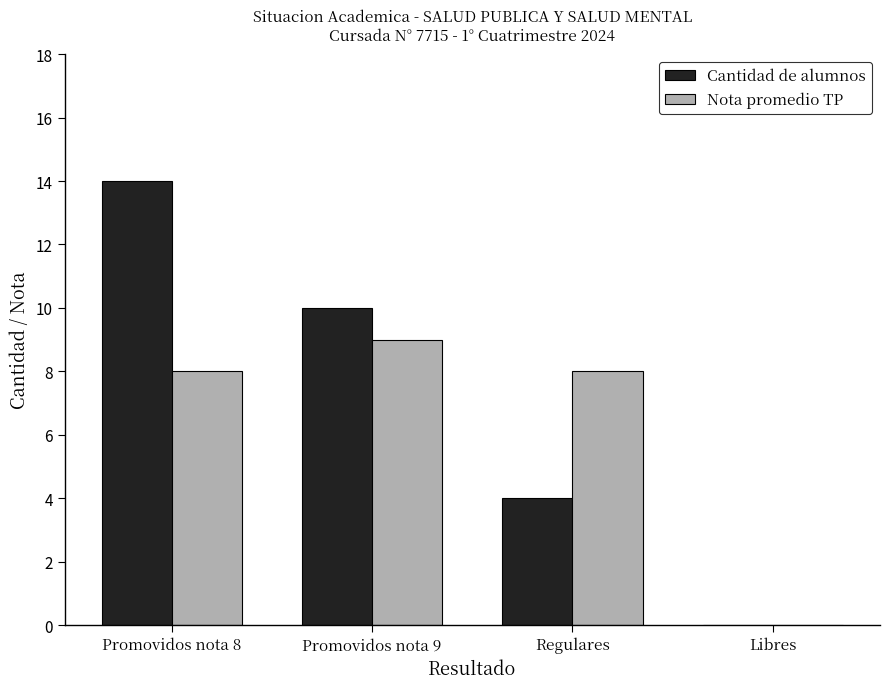

What is the maximum value shown in the chart?

14